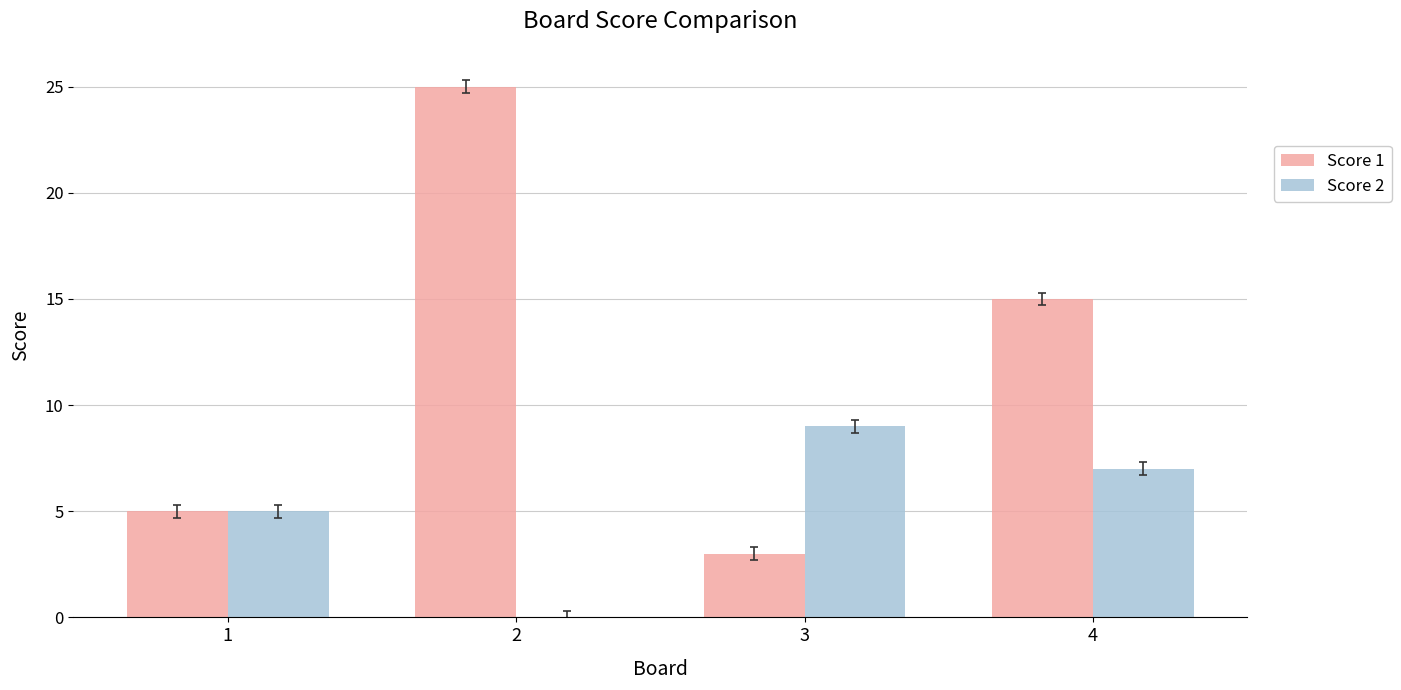

What is the spread (max minus min) of values at 3?

6